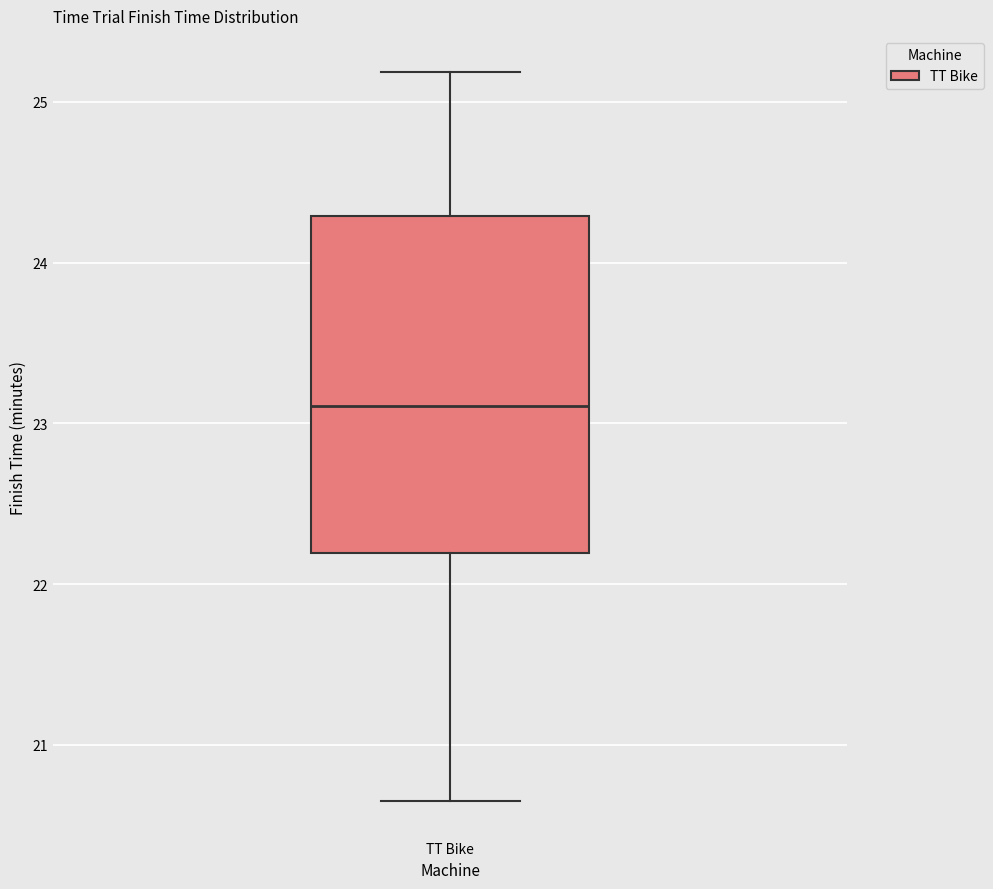

Where does the upper whisker of the box for TT Bike end on the y-axis? The values are not printed on the chart, so give them approximately, as read against the axis.

25.2